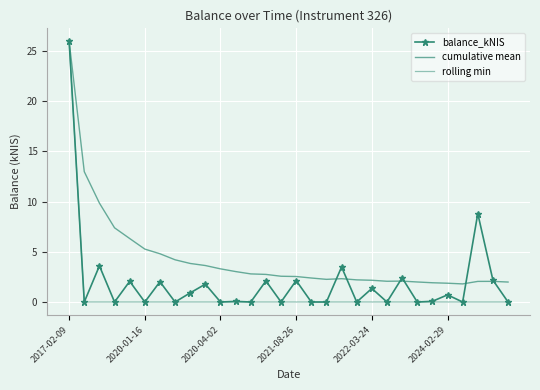

How many interior local peaks does the cumulative mean series have?

3